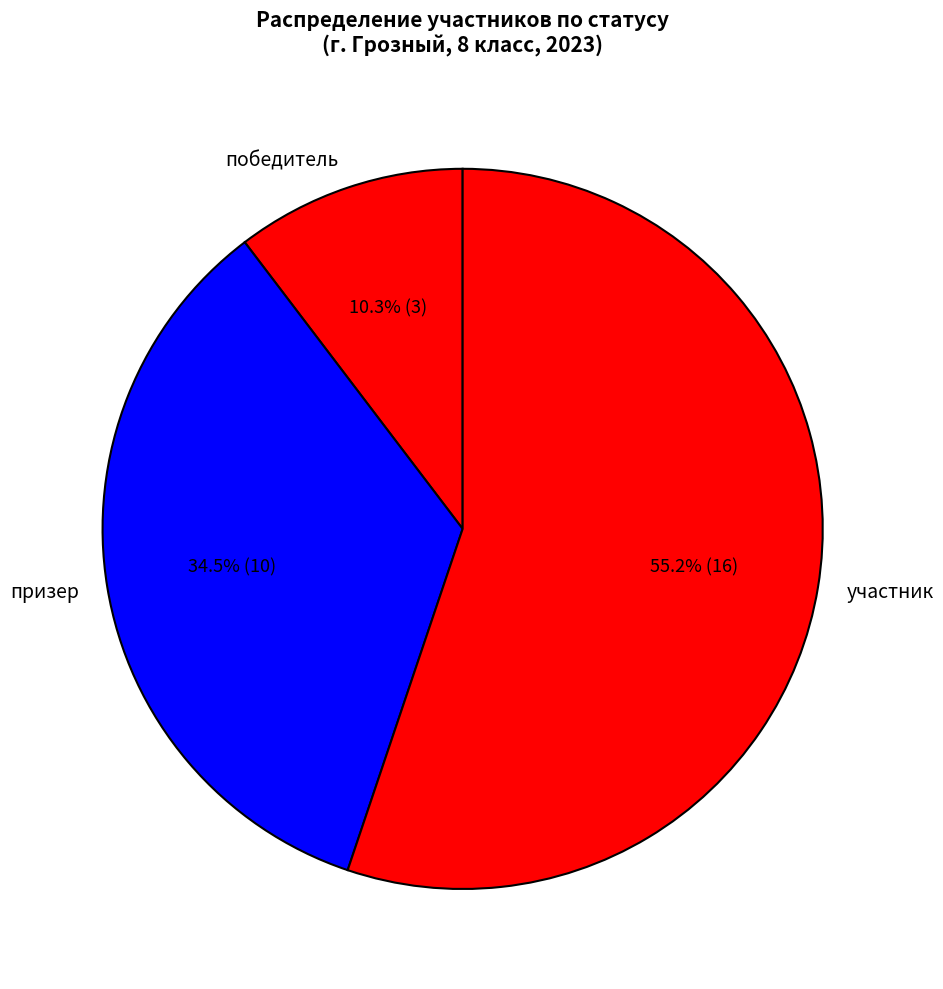

Rank the categories by value from lowest to highest.

победитель, призер, участник